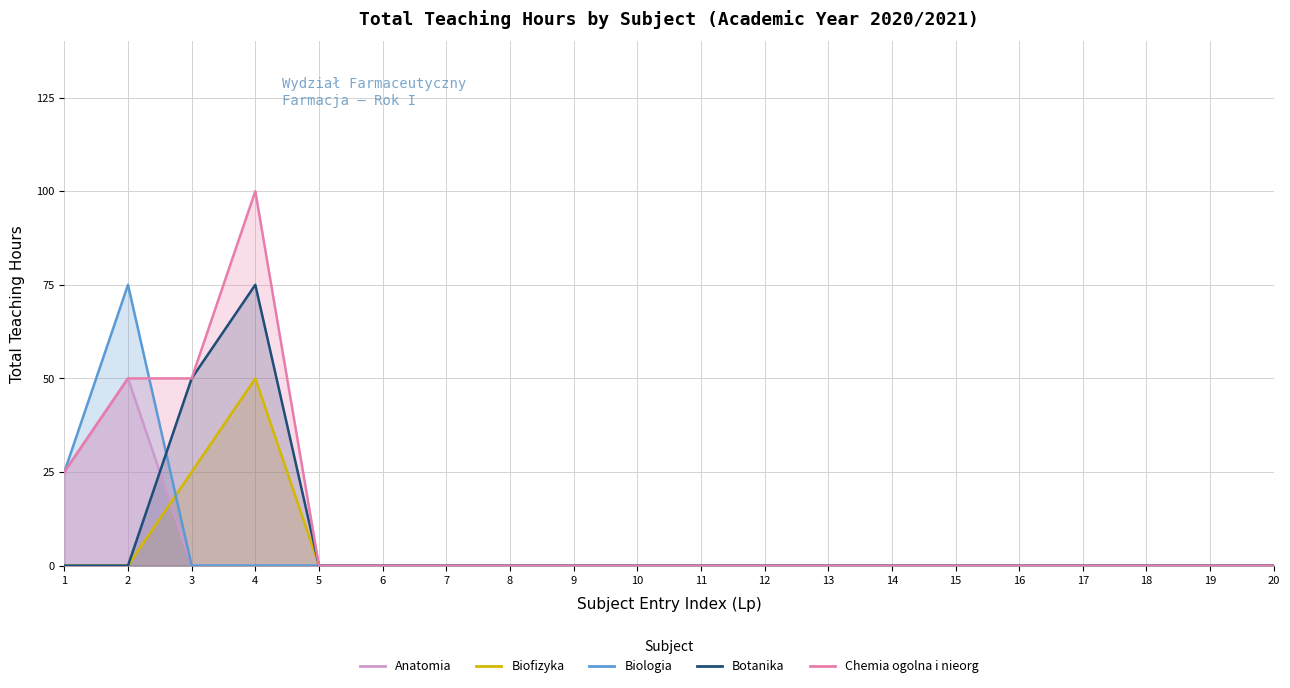

Which category has the highest value in the Botanika series?

4